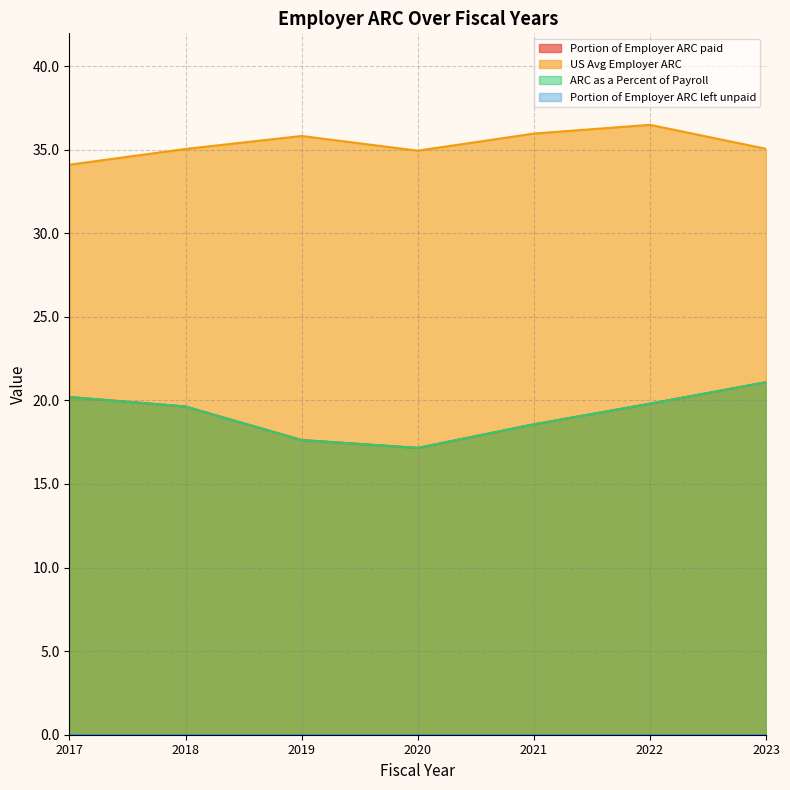

Is it true that US Avg Employer ARC equals 17.1 at 2022?

False